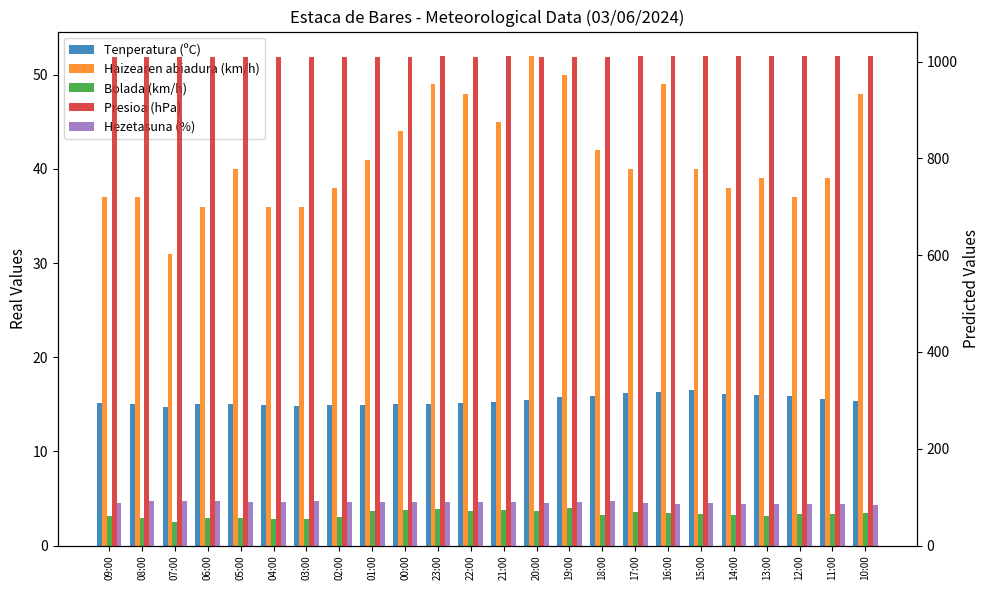

Which series has the widest spread of values?

Bolada (km/h)